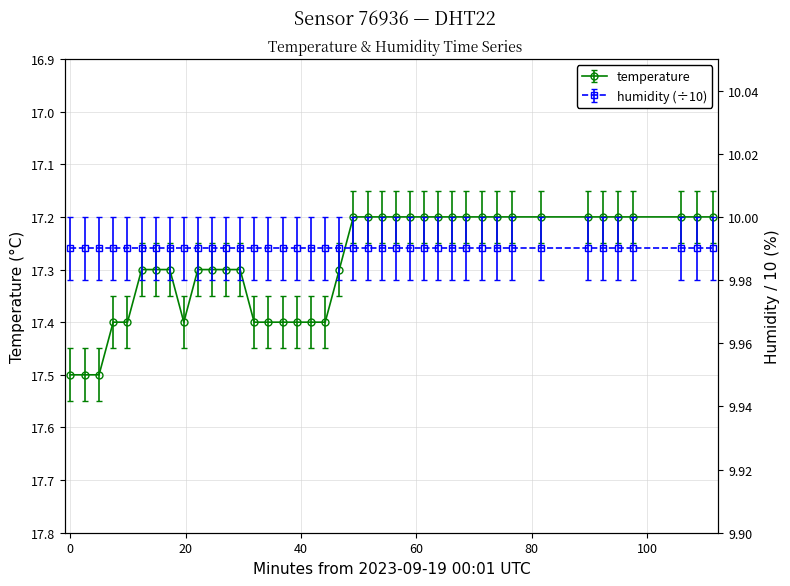

Count the values in the range 17 to 18.

40